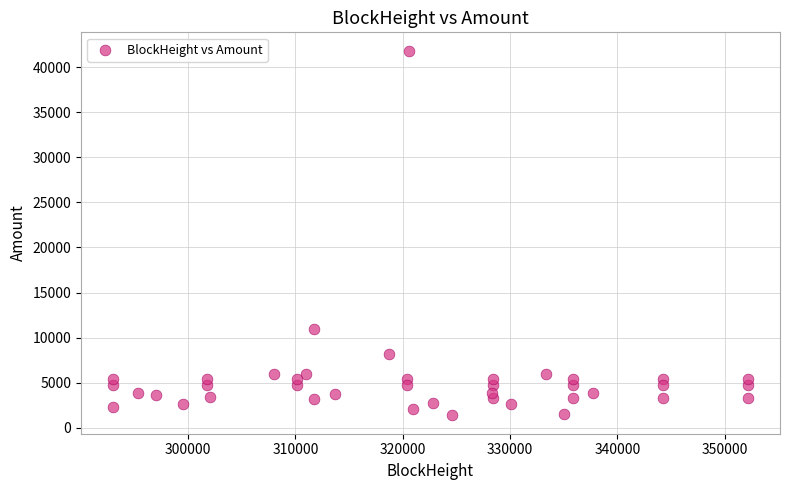

What Y value in the scatter plot is closest to 21601?

10911.0